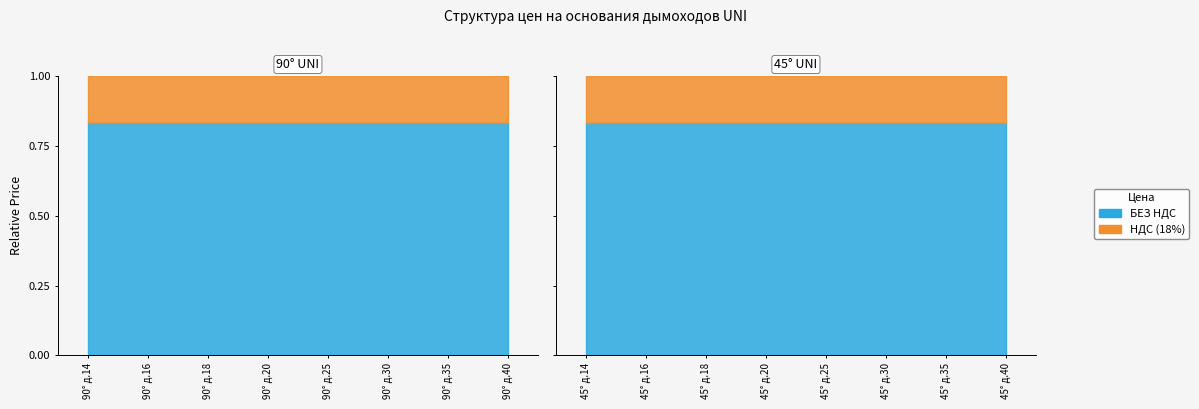

List the labels in order of С НДС value, smallest first.

0, 8, 1, 9, 2, 10, 3, 11, 4, 12, 5, 13, 6, 14, 7, 15